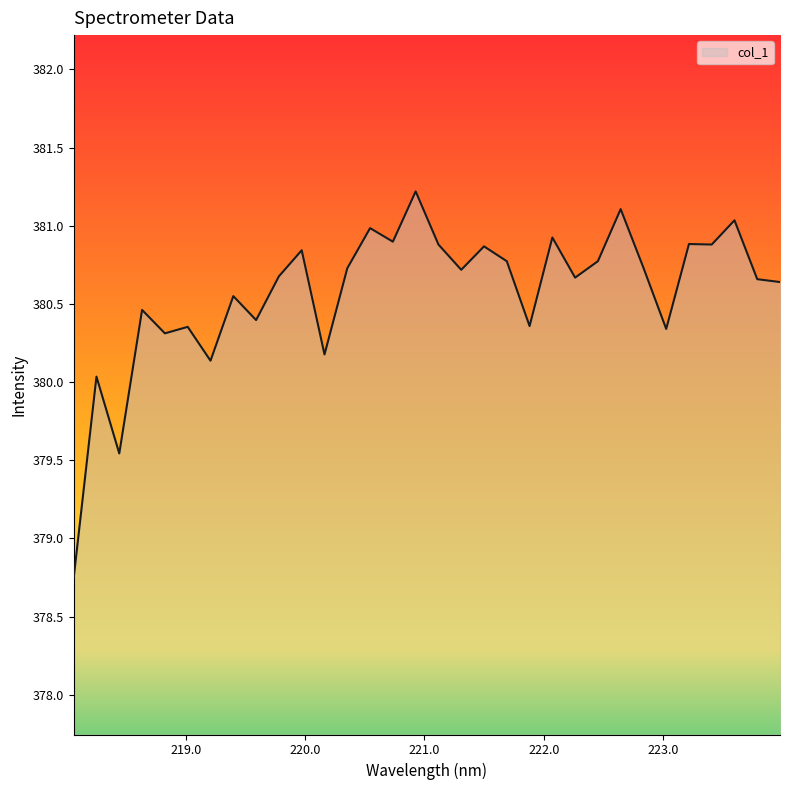

What is the difference between the maximum and minimum values?

2.5